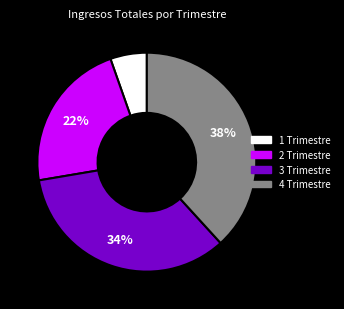

Which category has the biggest portion of the pie?

4 Trimestre